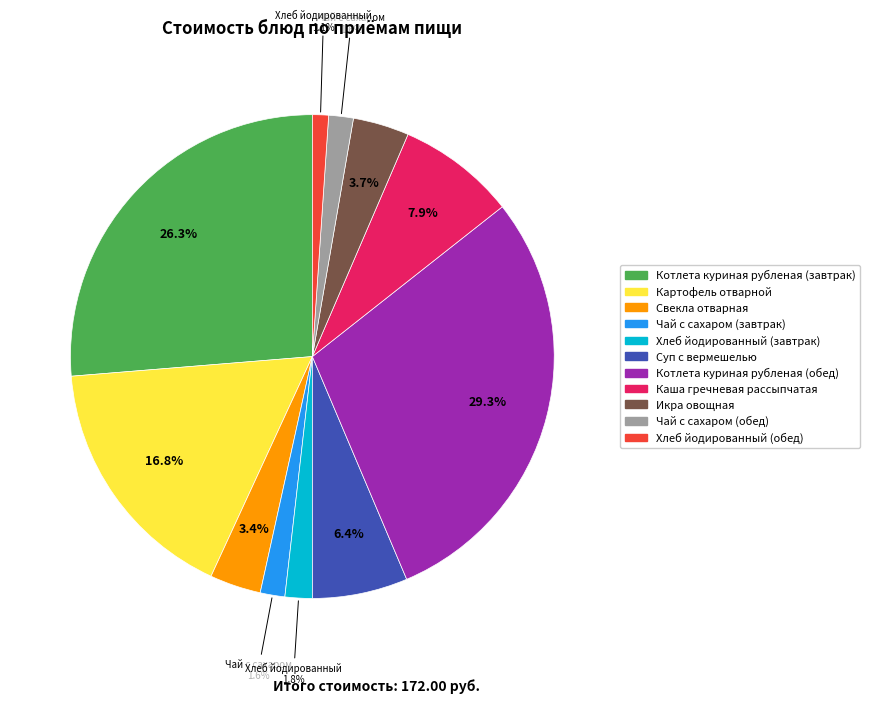

What is the largest slice in the pie chart?

Котлета куриная рубленая (обед)